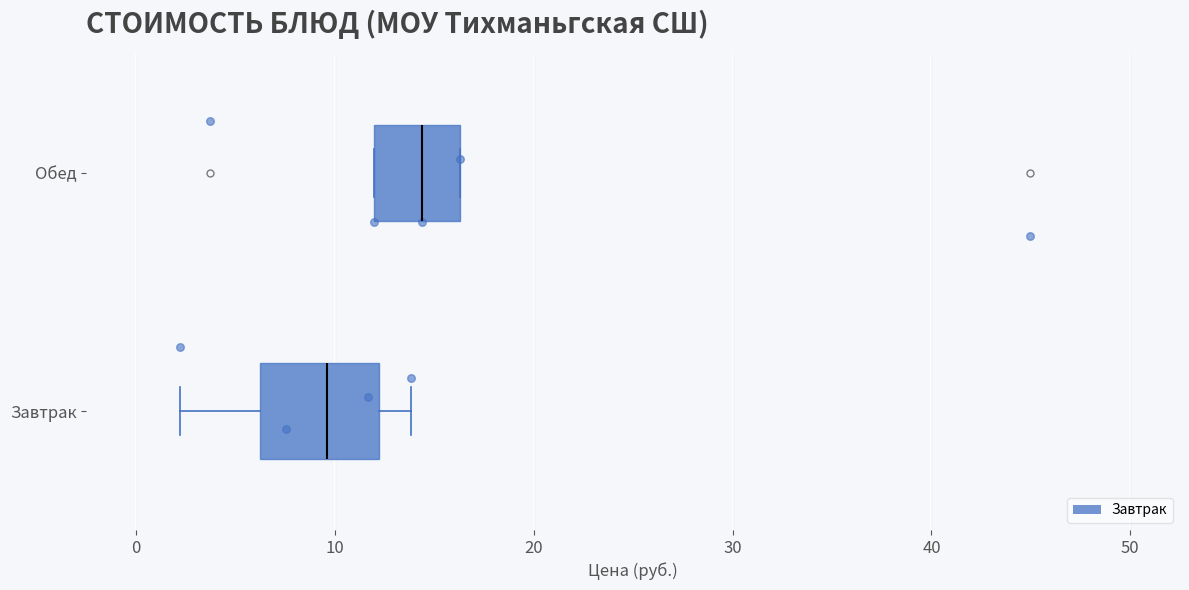

Where is the left edge of the box for Обед on the x-axis? The values are not printed on the chart, so give them approximately, as read against the axis.

12